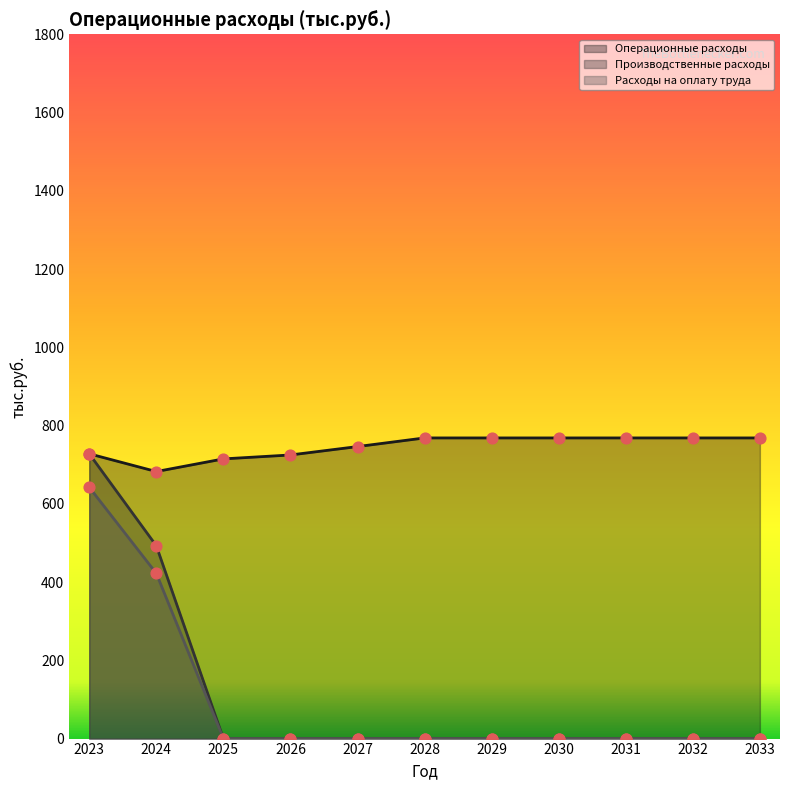

Which series contains the lowest Y value?

Производственные расходы